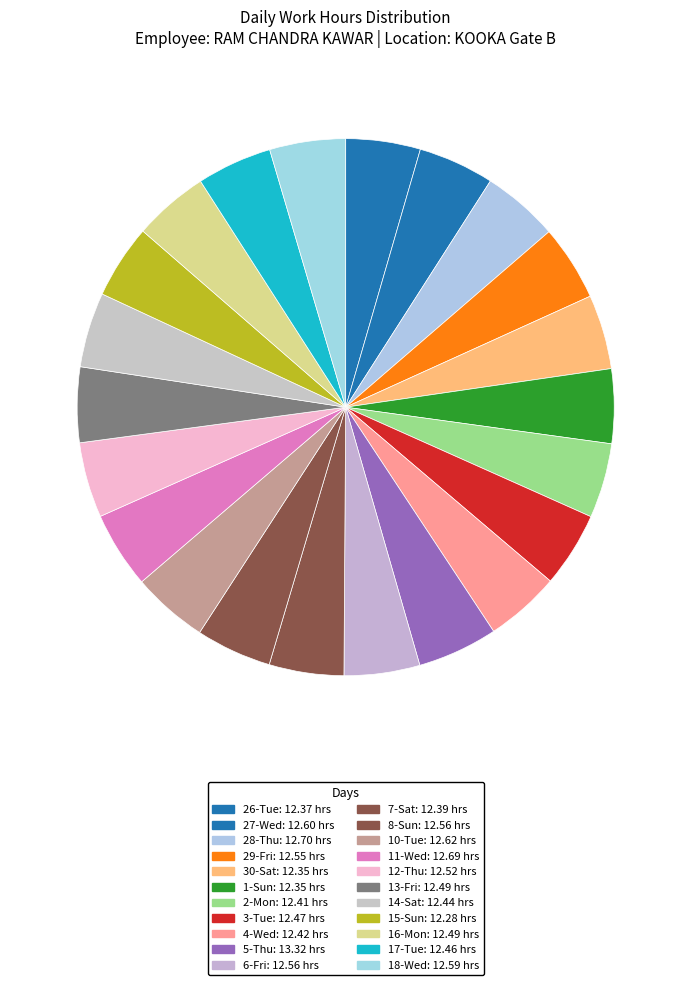

Rank the categories by value from highest to lowest.

5-Thu, 28-Thu, 11-Wed, 10-Tue, 27-Wed, 18-Wed, 6-Fri, 8-Sun, 29-Fri, 12-Thu, 13-Fri, 16-Mon, 3-Tue, 17-Tue, 14-Sat, 4-Wed, 2-Mon, 7-Sat, 26-Tue, 30-Sat, 1-Sun, 15-Sun